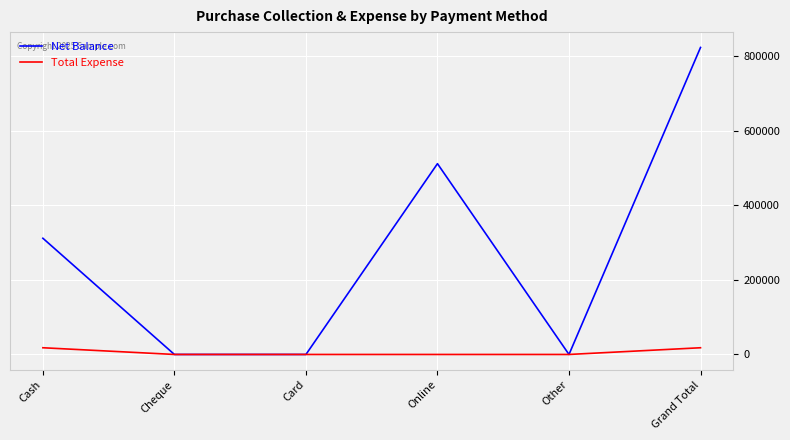

Reading left to right, list all the values displayed in this chart.

Net Balance: 311750	0	0	511800	0	823550
Total Expense: 18000	0	0	0	0	18000